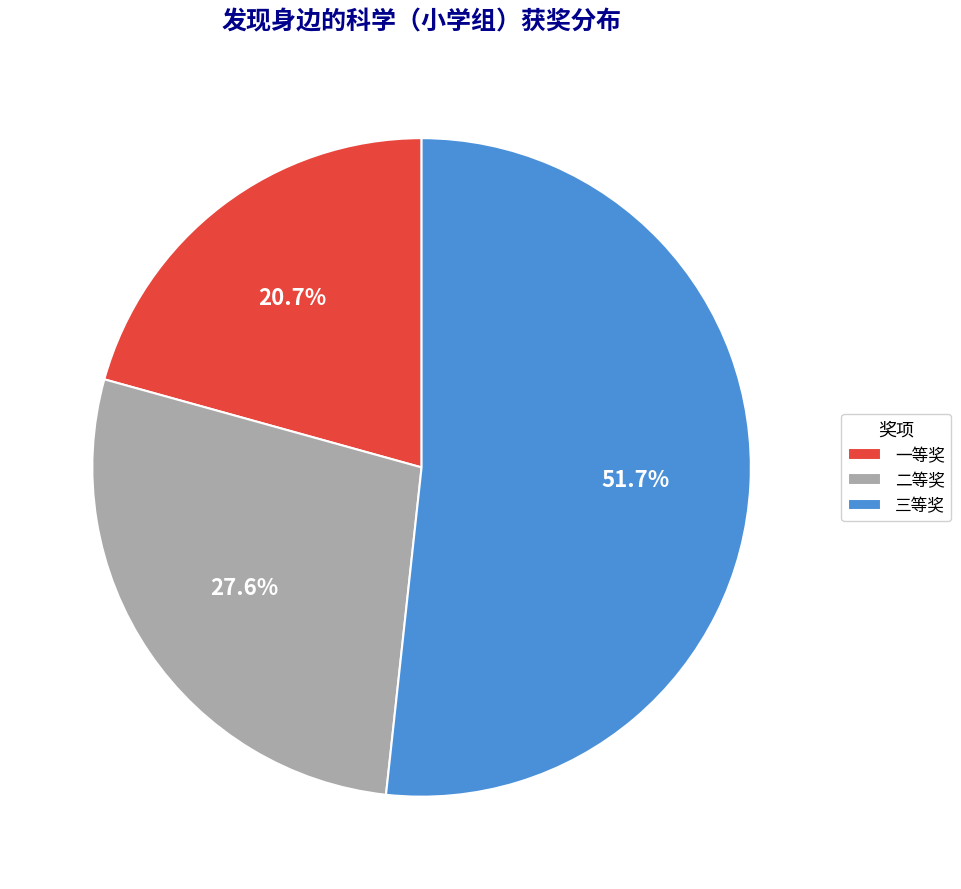

How many slices are in this pie chart?

3